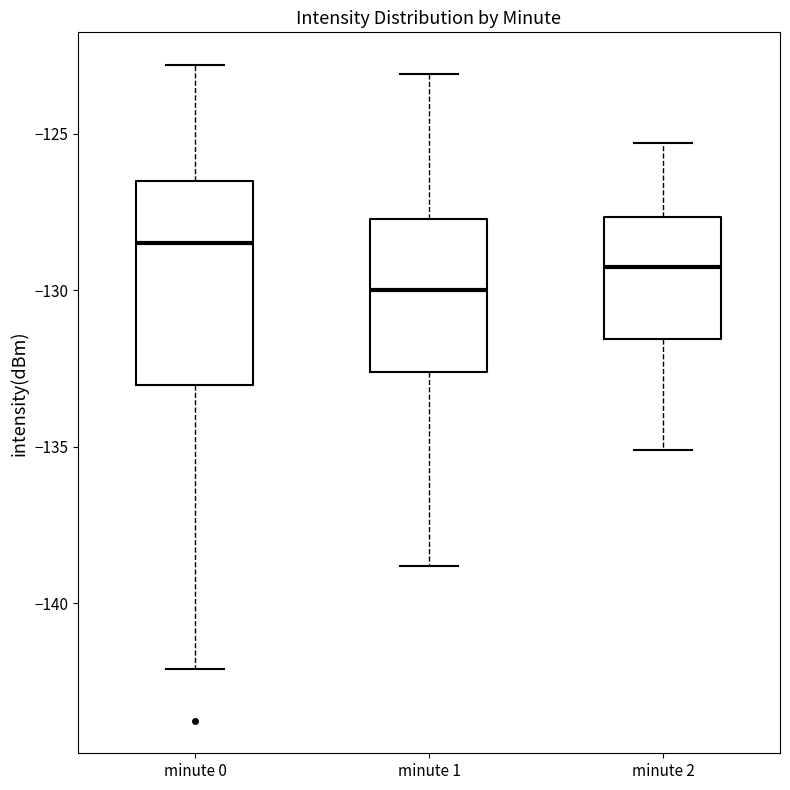

Which box has the highest median line?

minute 0